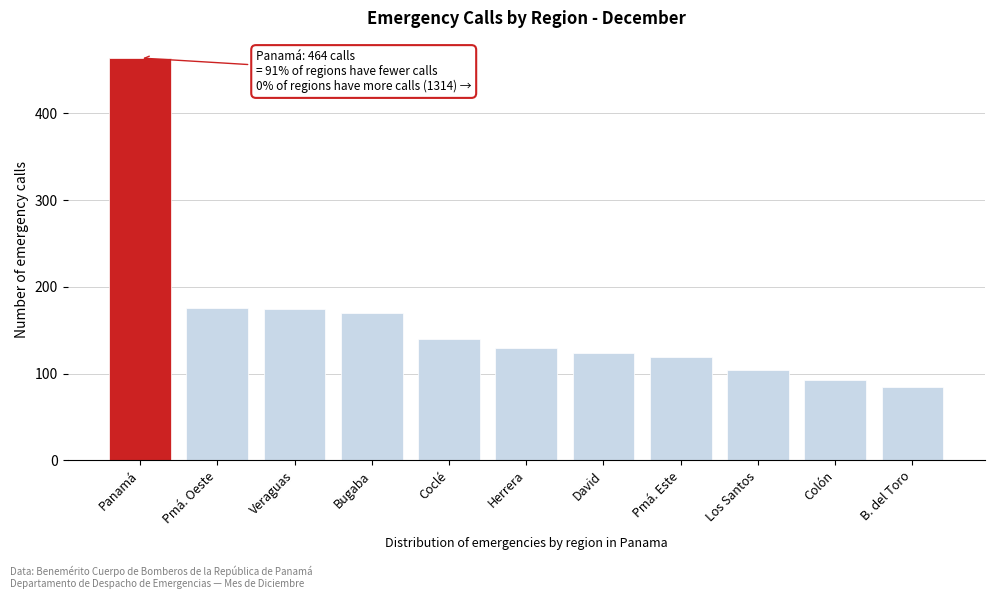

The chart shows a value of 104 at Los Santos. True or false?

True